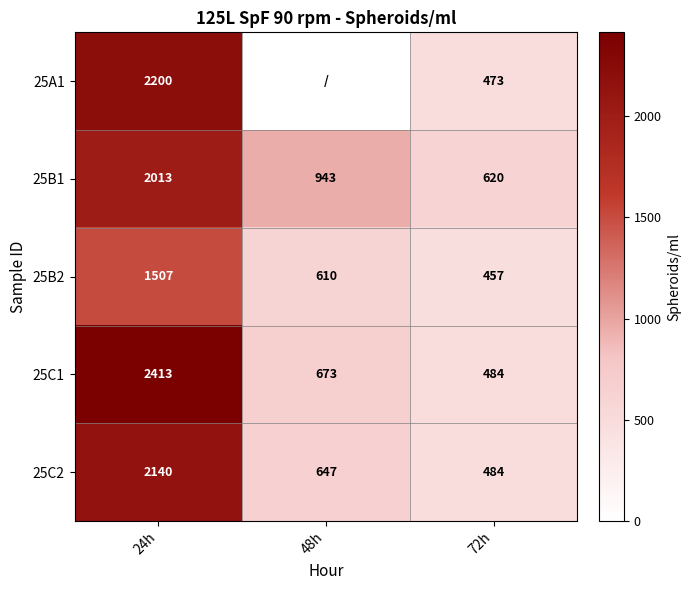

What is the difference between the highest and lowest values at 24h?

906